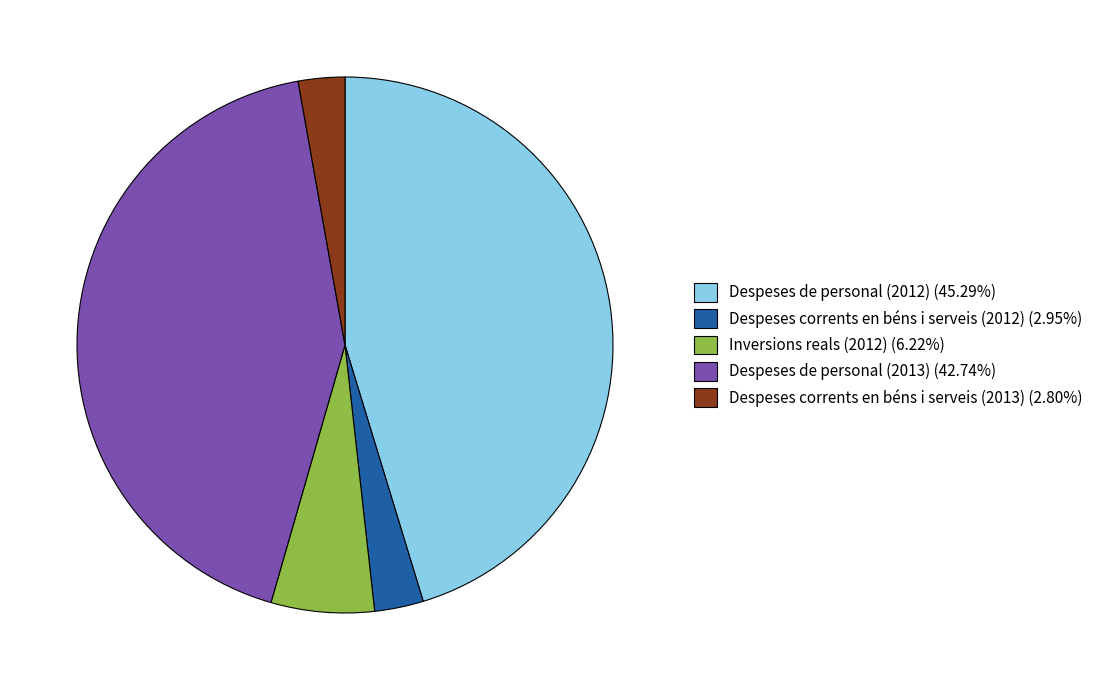

Approximately how many times larger is the value at Despeses corrents en béns i serveis (2012) (2.95%) compared to Despeses corrents en béns i serveis (2013) (2.80%)?

1.1